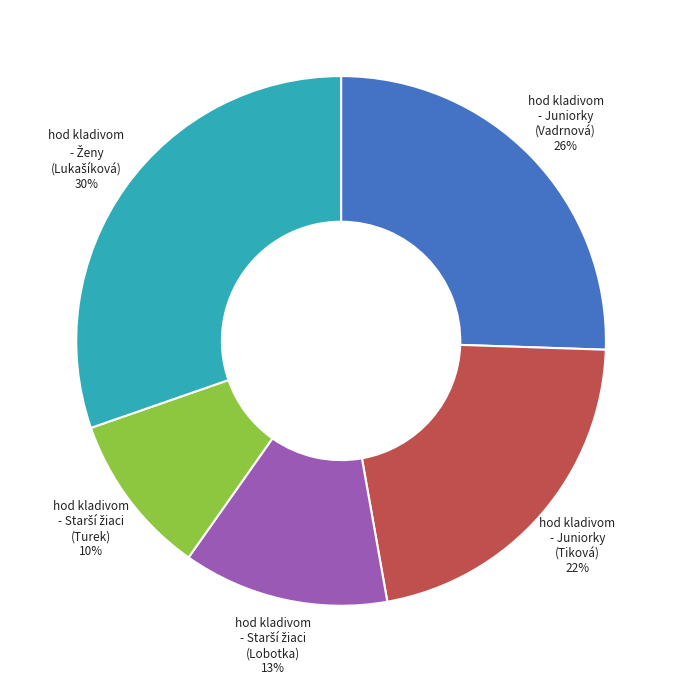

True or false: hod kladivom - Juniorky (Vadrnová) accounts for 26% of the total.

True